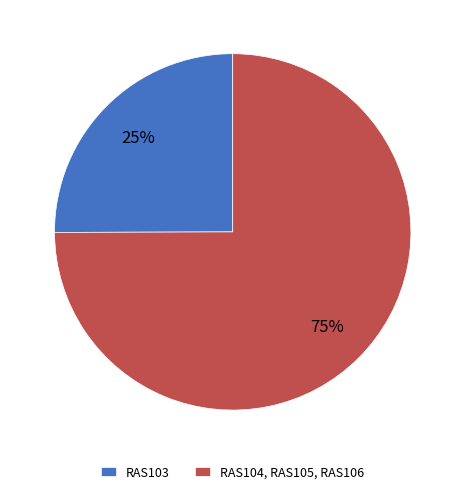

To the nearest percent, what portion does RAS104, RAS105, RAS106 represent?

75%